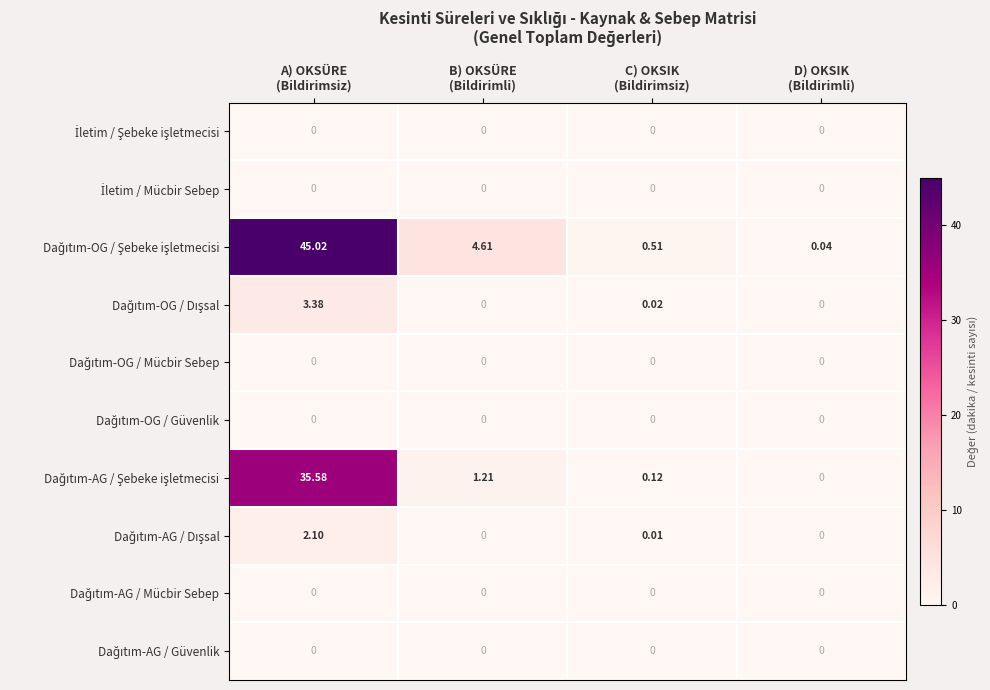

Count the number of data series in this chart.

10